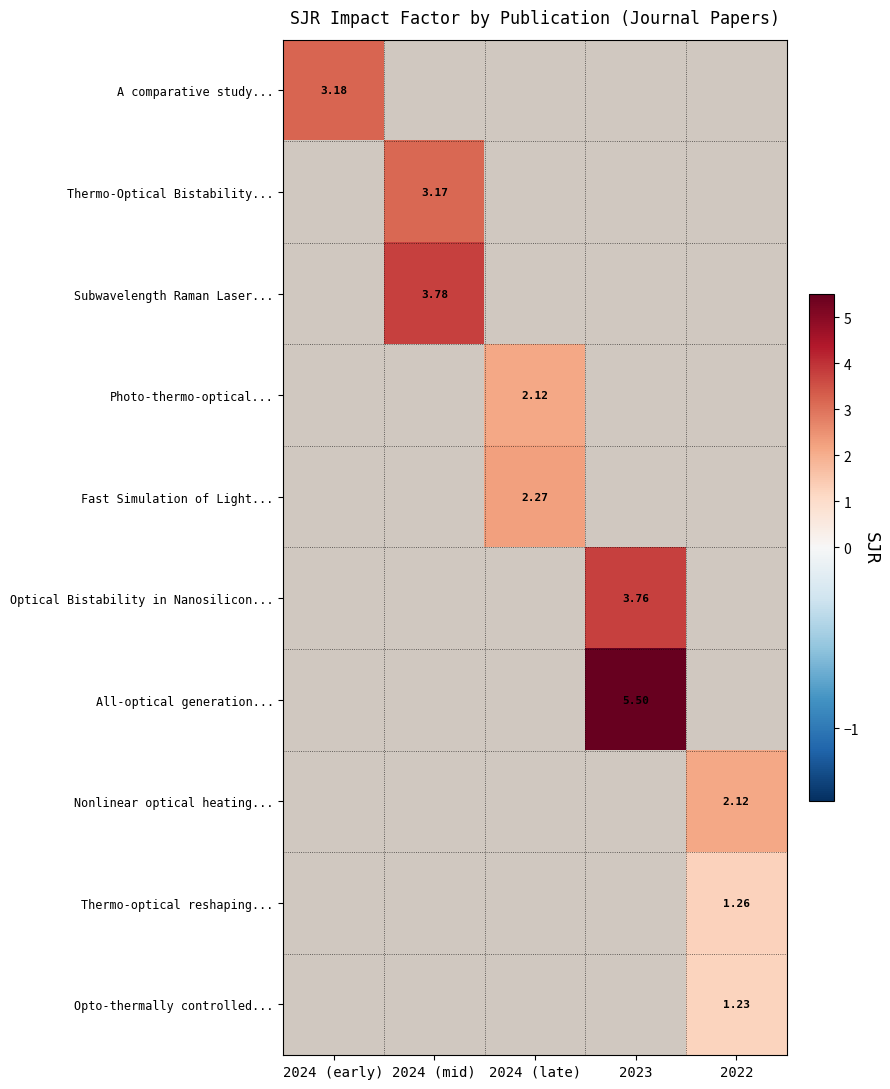

Is the value of A comparative study... at 2024 (mid) greater than the value of Thermo-optical reshaping... at 2024 (mid)?

No